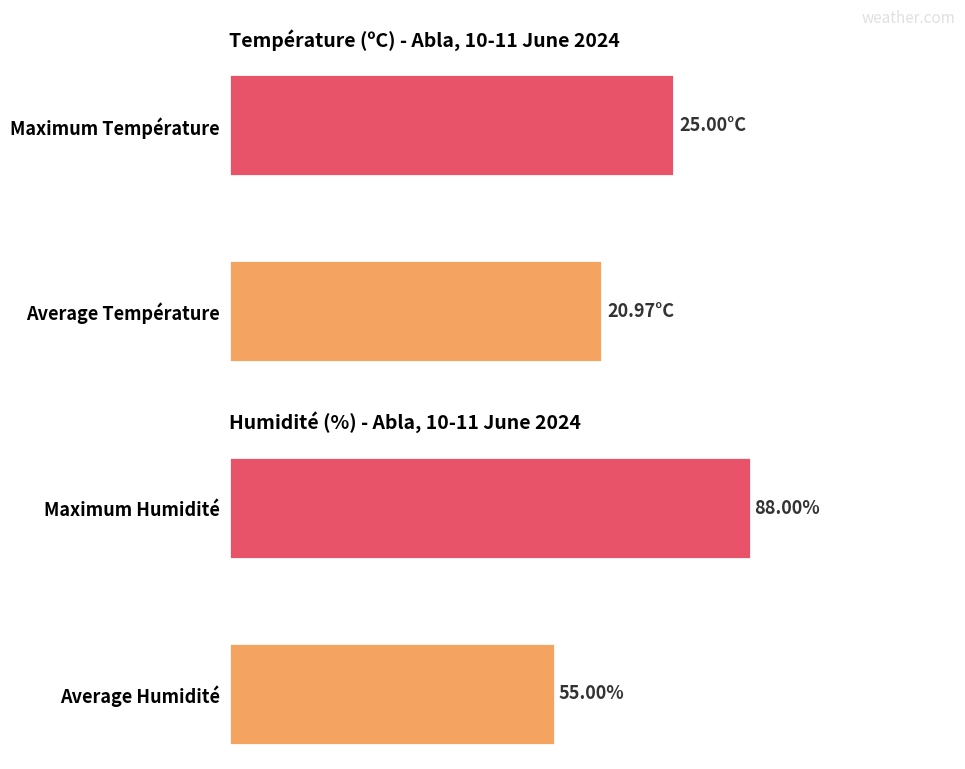

What is the difference between the maximum and minimum values in the Humidité (%) series?

33.0